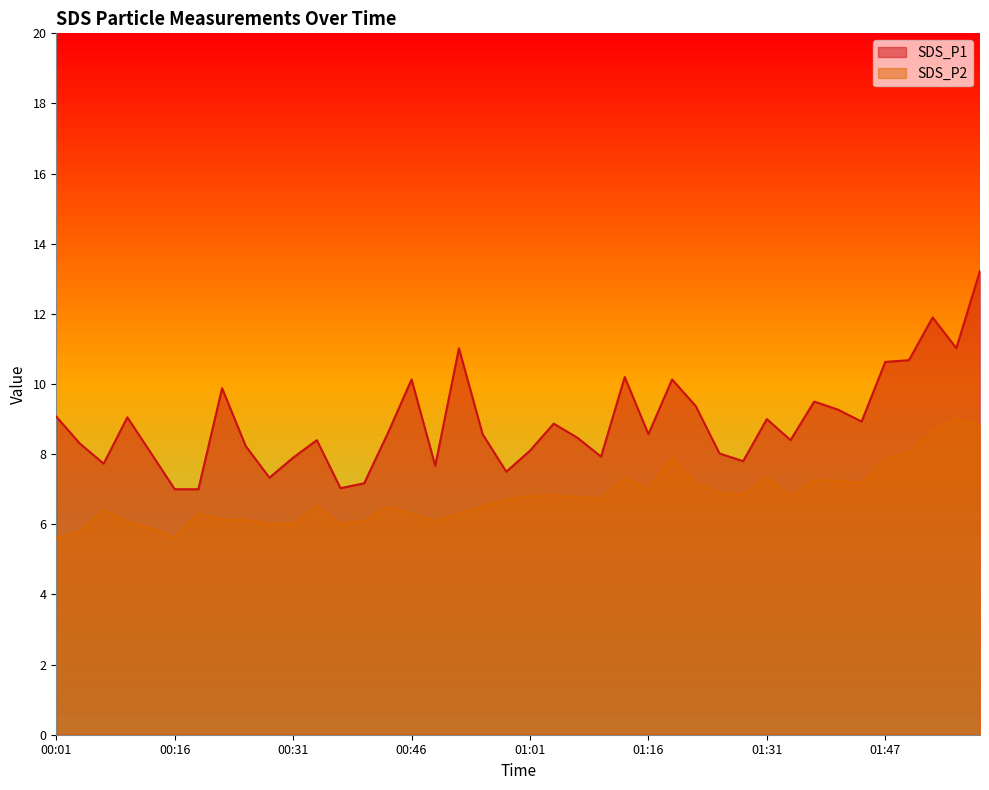

The value of SDS_P2 at 01:28 is 2.6. True or false?

False